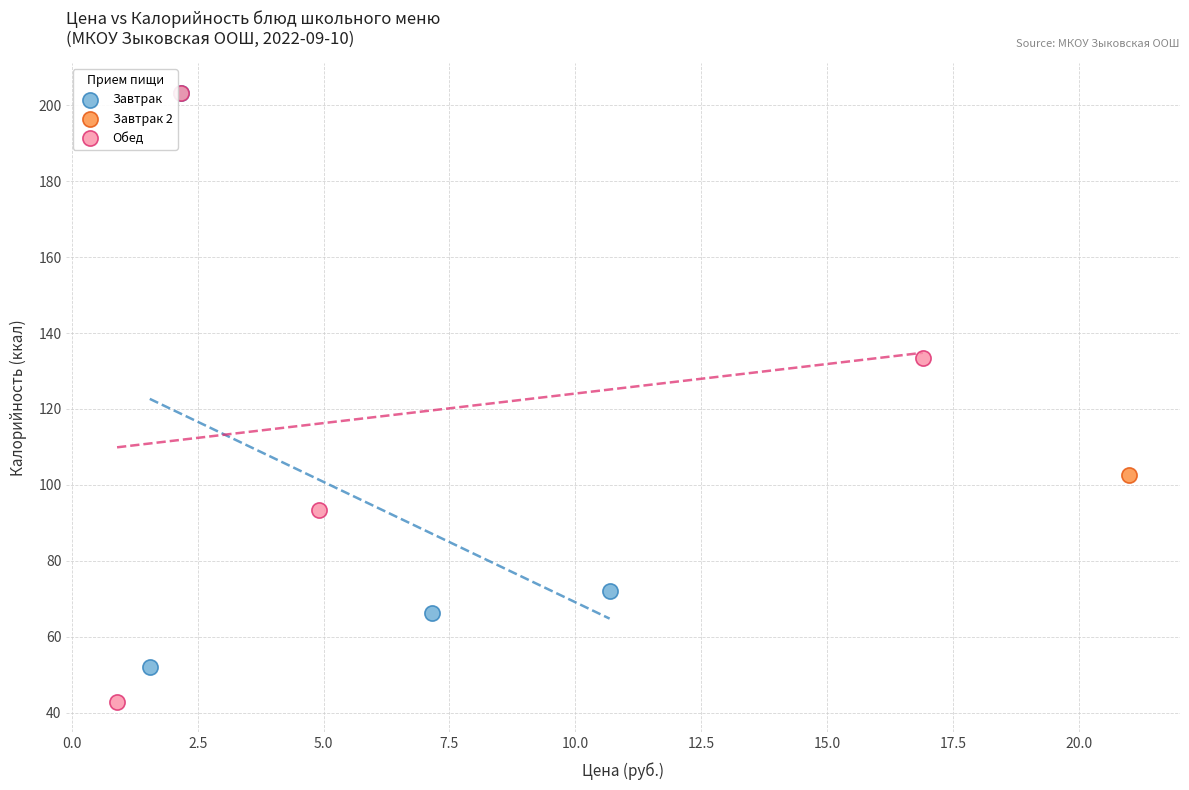

Which series reaches the minimum Y coordinate?

Обед